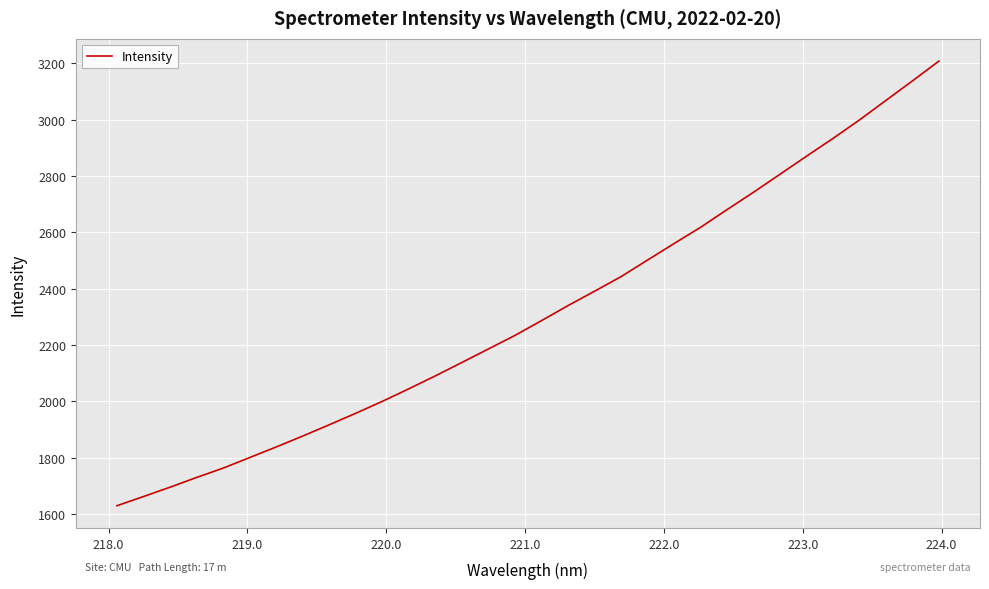

Reading left to right, transcribe all the data shown in this chart.

1628.9	1661.4	1694.6	1729.2	1762.3	1799.9	1837.5	1876.3	1916.3	1957.2	1999.5	2044.1	2090.0	2137.6	2185.6	2233.6	2286.1	2339.5	2390.5	2442.3	2501.2	2559.8	2617.5	2680.3	2742.1	2806.1	2870.2	2933.2	2998.9	3068.4	3137.6	3208.1